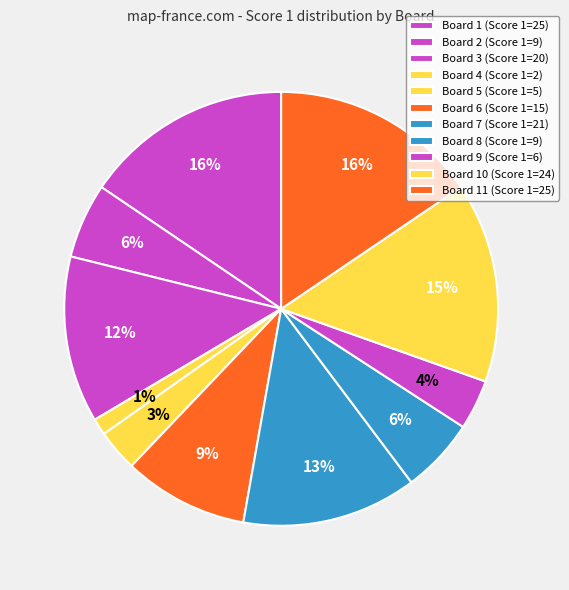

Which slice is the largest?

Board 1